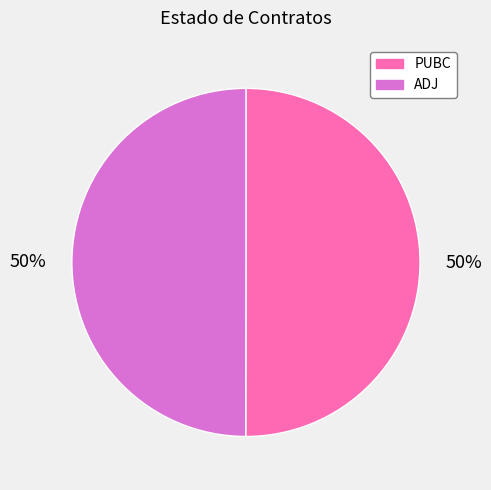

To the nearest percent, what is the average slice percentage?

50%